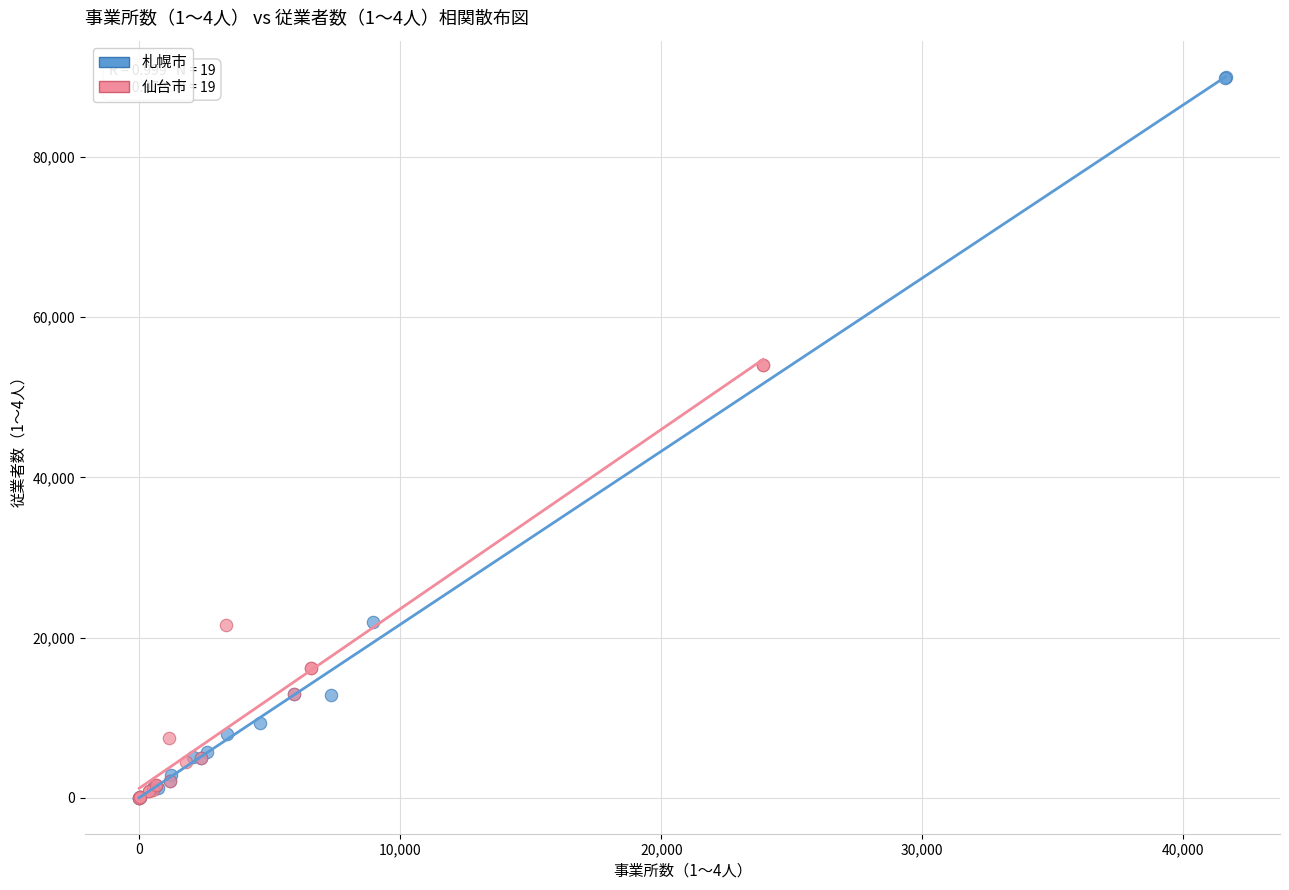

What are all the series names shown in the legend?

札幌市, 仙台市